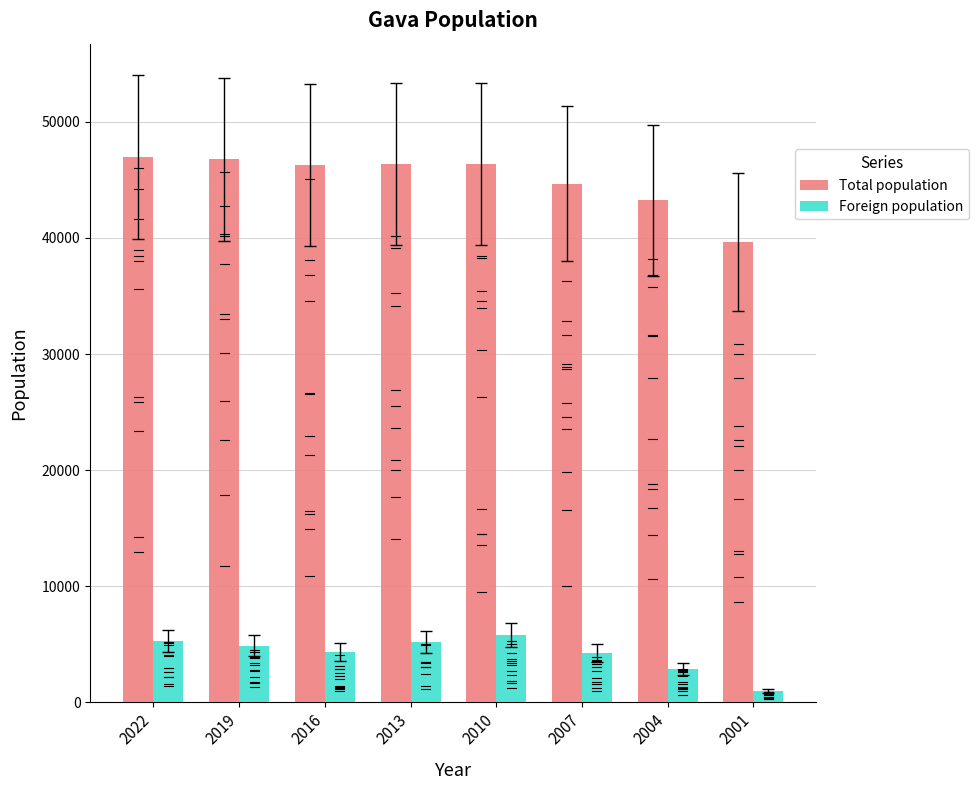

List the series in order of their overall mean, lowest first.

Foreign population, Total population